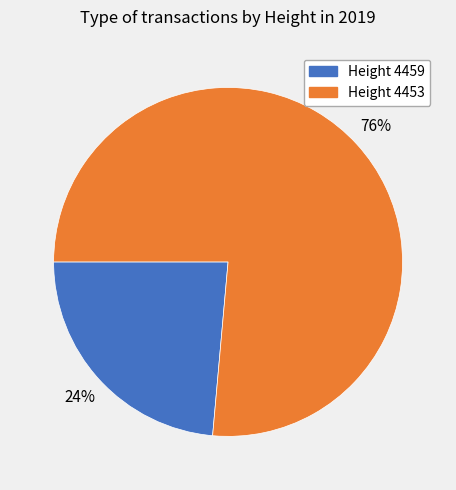

Does Height 4453 account for over 50% of the chart?

Yes